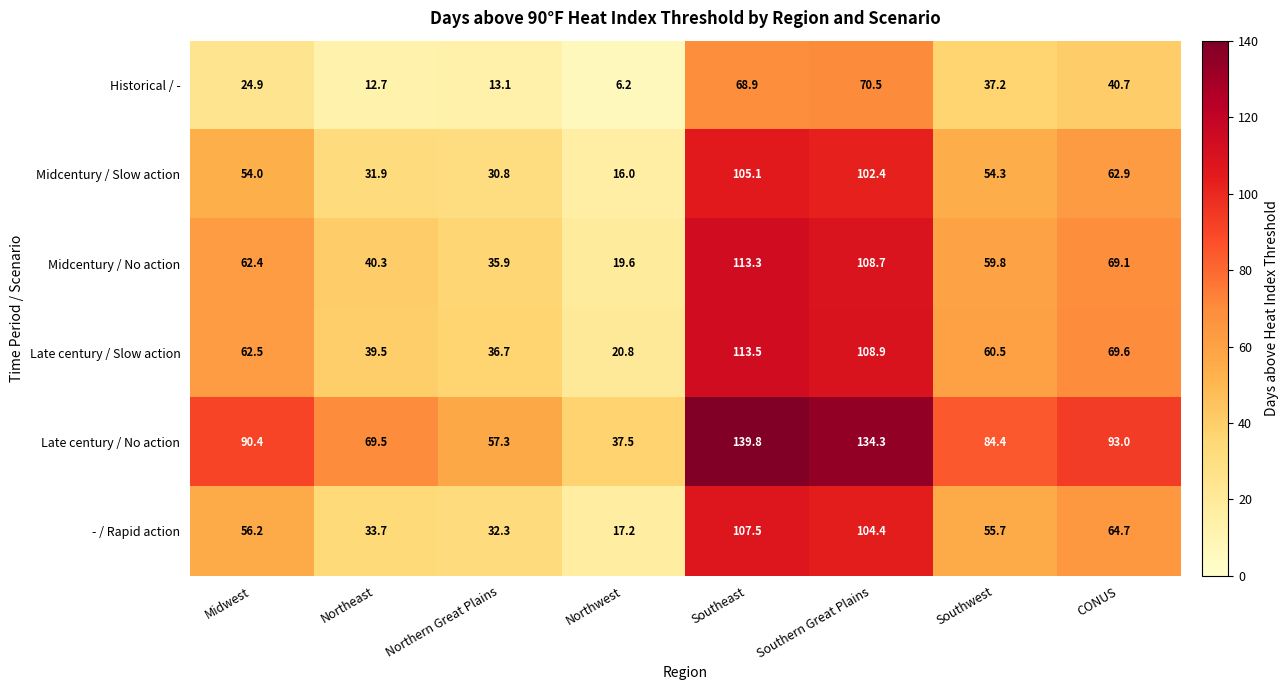

Where is Historical / - nearest to the value 38?

Southwest